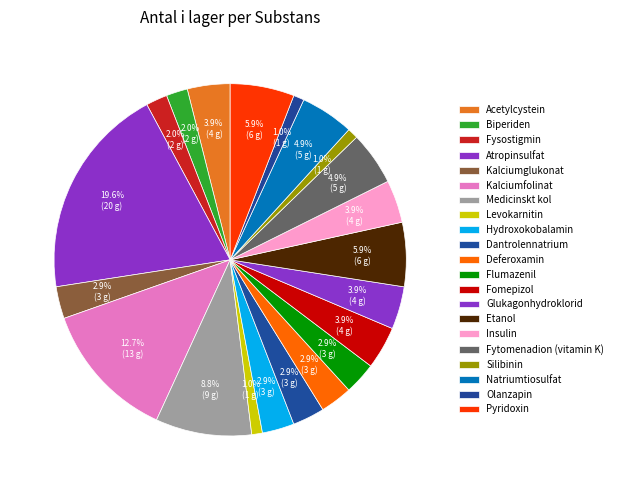

Count the number of slices in the pie.

21